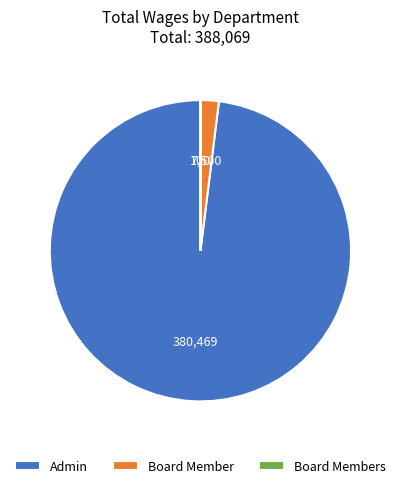

Which slice represents more than half of the pie?

Admin